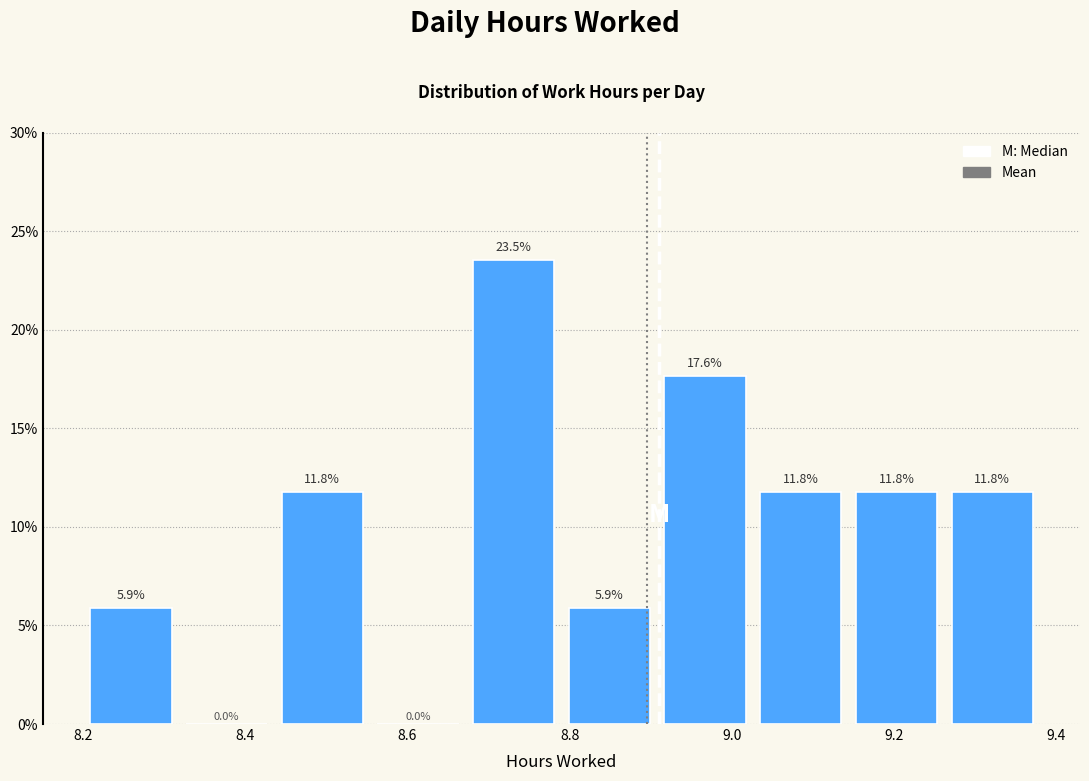

How tall is the bar that spans 8.908 to 9.026 on the x-axis? The bar edges are not printed on the chart, so give them approximately, as read against the axis.

17.6